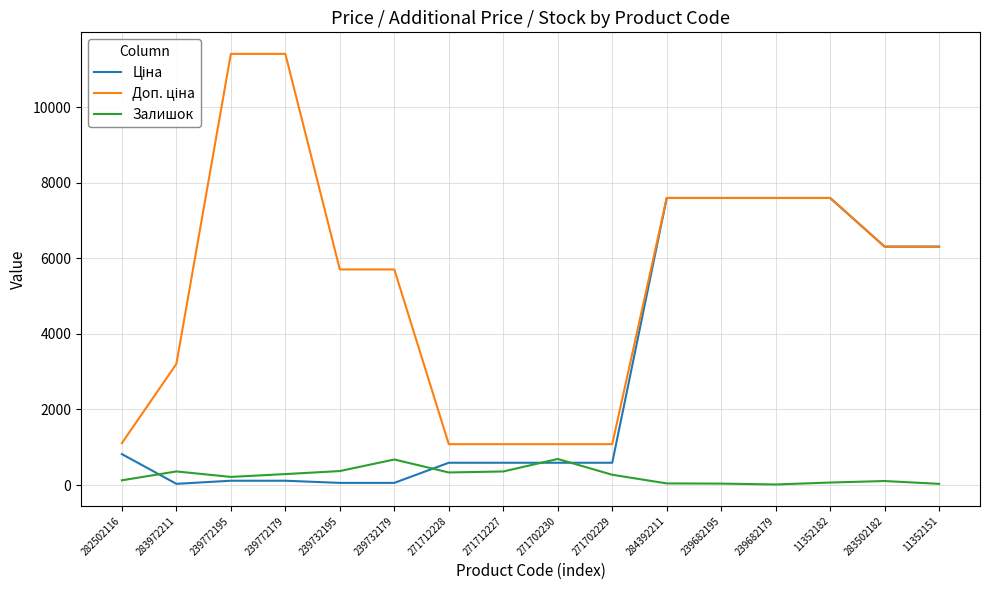

The Залишок series shows 38.0 at 239682195. True or false?

True